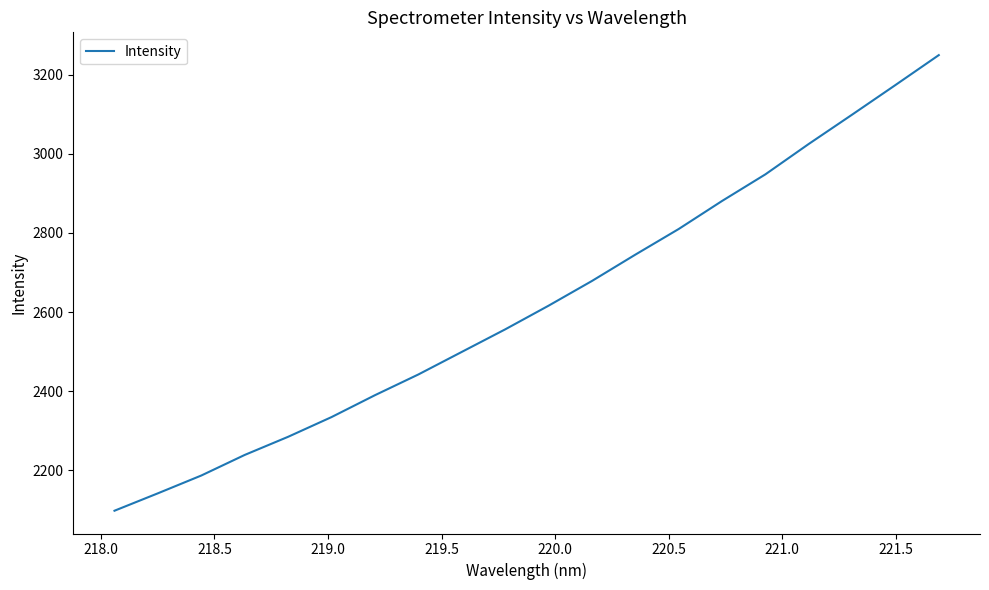

What is the difference between the maximum and minimum values?

1152.1